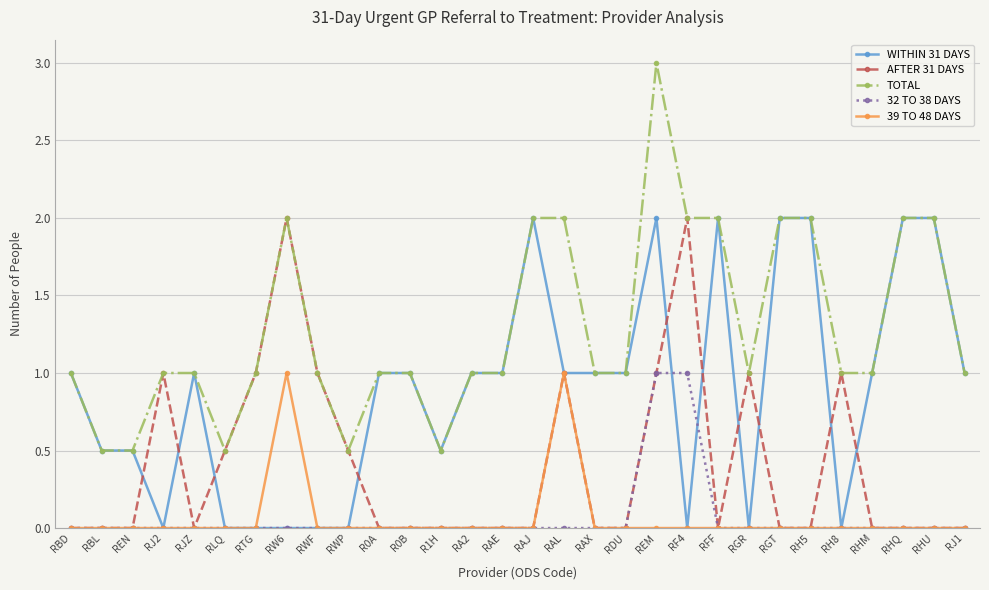

What is the sum of all AFTER 31 DAYS values?

12.0